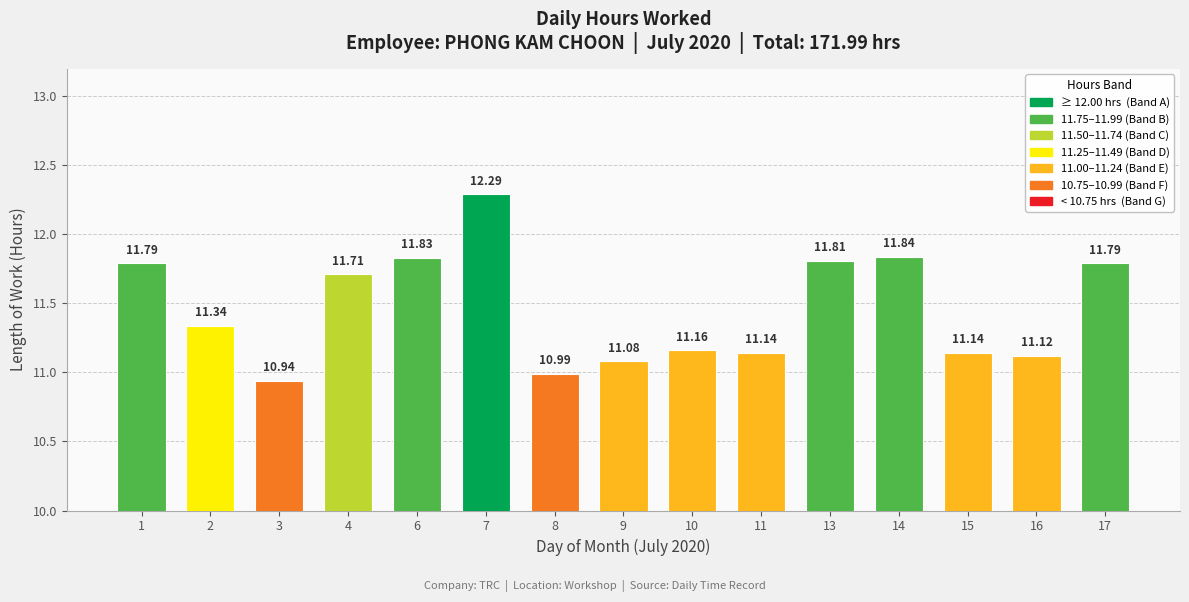

At which label is the value closest to 11?

8